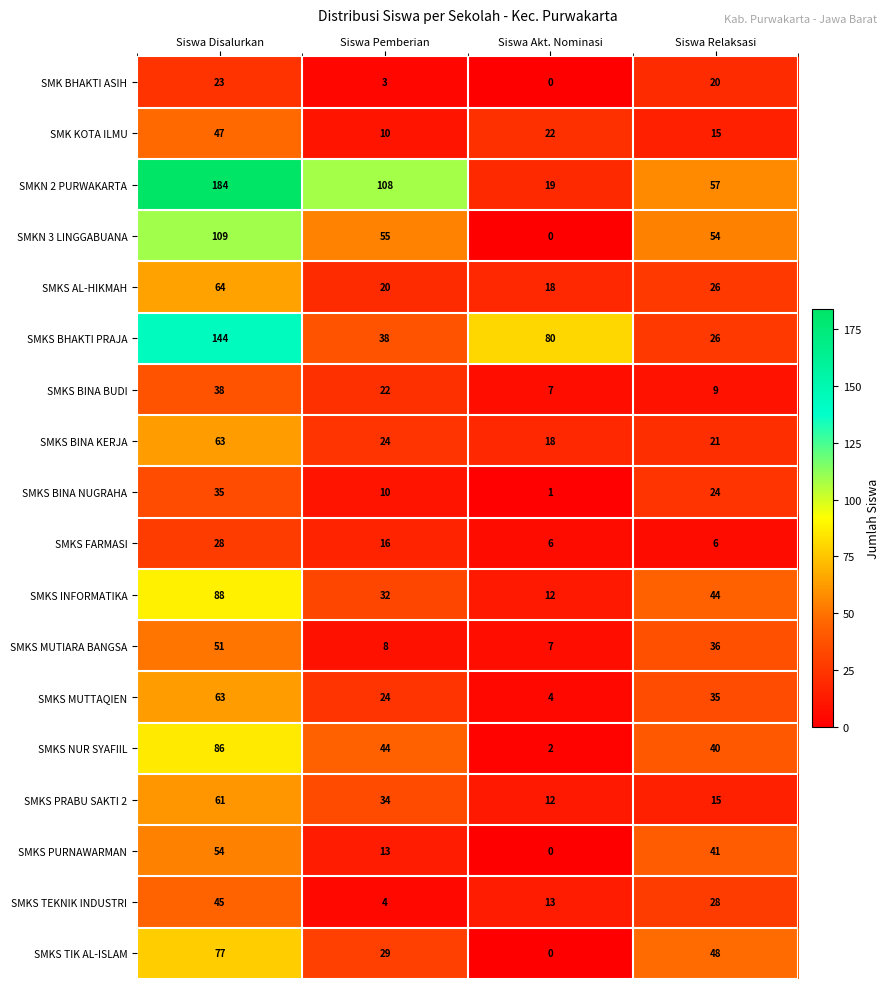

Is the value of SMK BHAKTI ASIH at Siswa Pemberian greater than the value of SMK KOTA ILMU at Siswa Relaksasi?

No